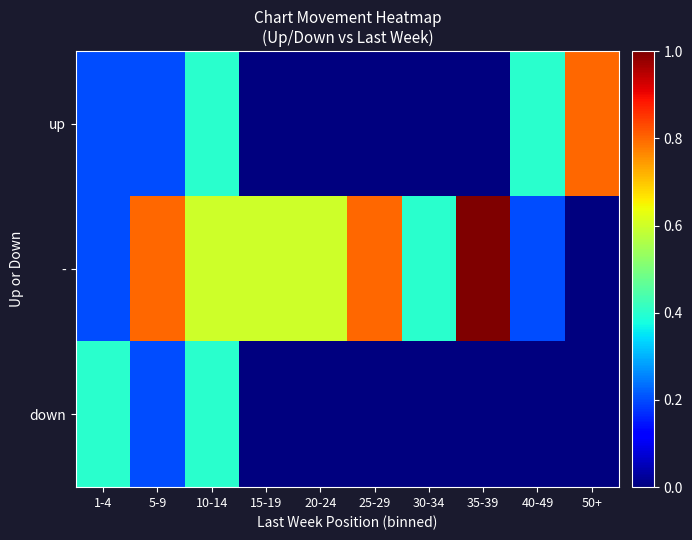

At which category is the sum across all series the highest?

10-14